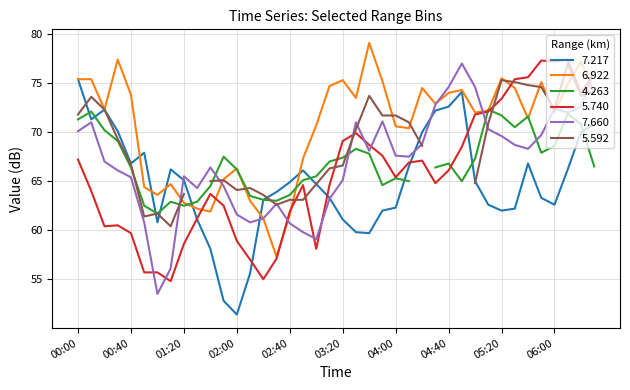

Is this an area chart (filled region under the line)?

No